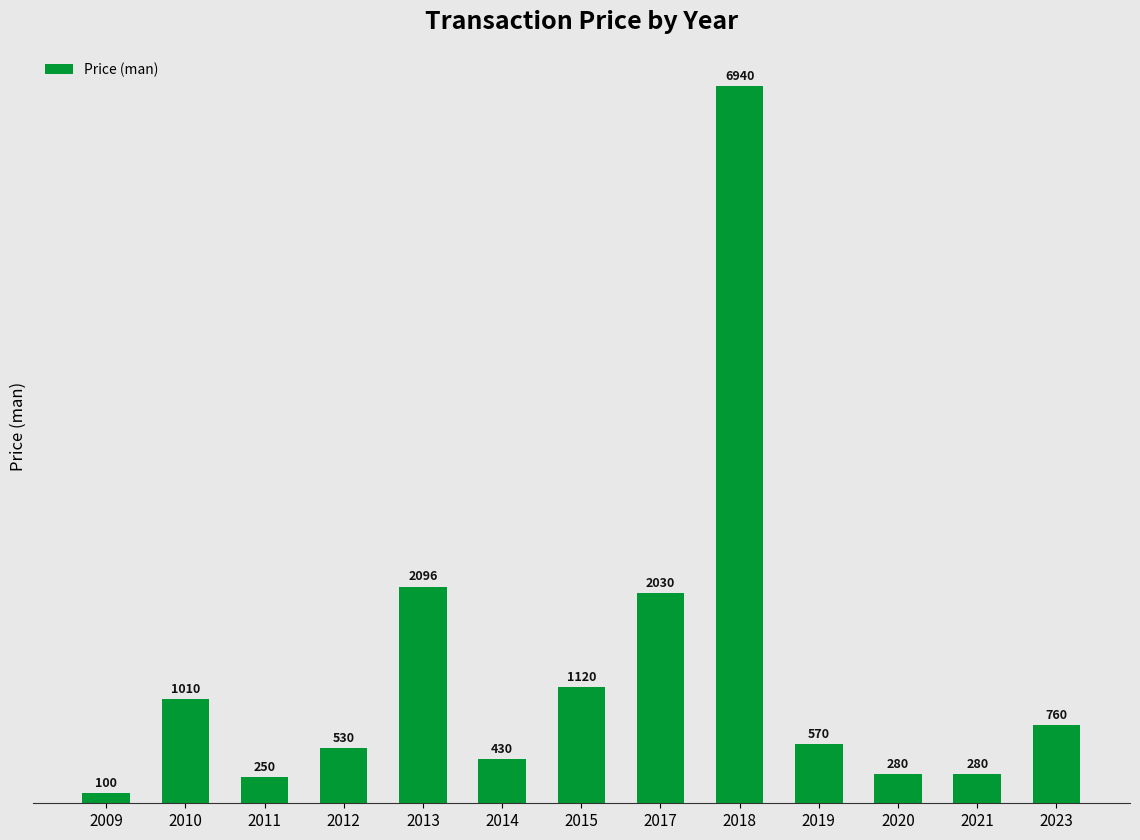

What is the value of the 4th bar from the left?

530